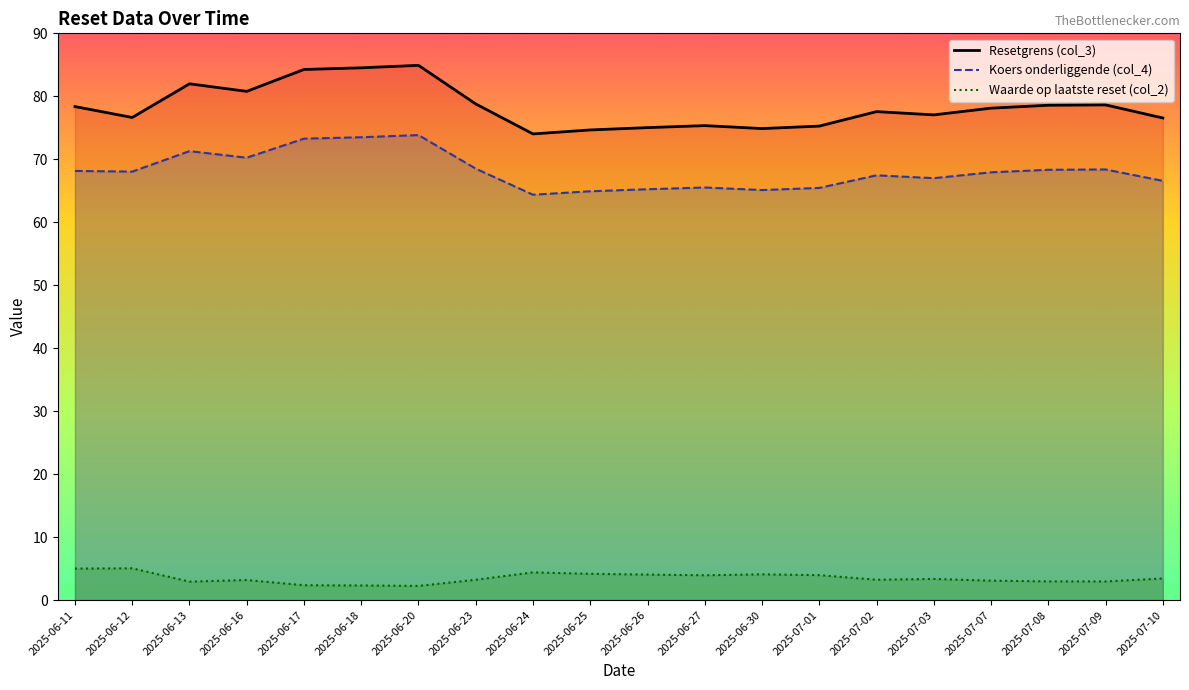

Does the chart display data point markers on the line(s)?

No